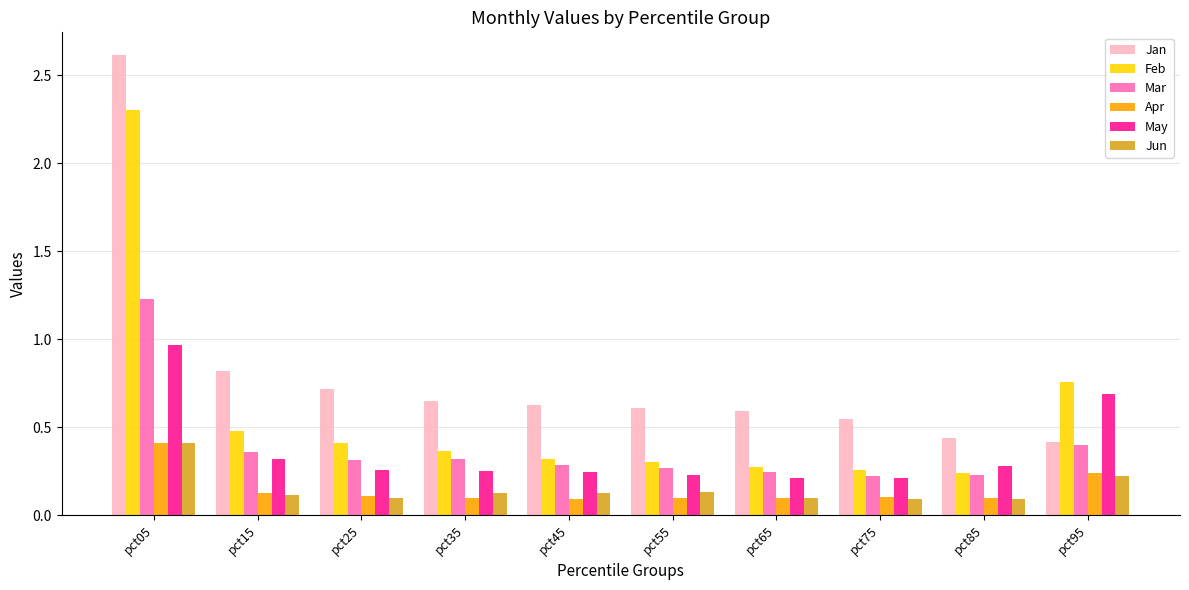

What is the difference between the maximum and minimum values in the Jan series?

2.2